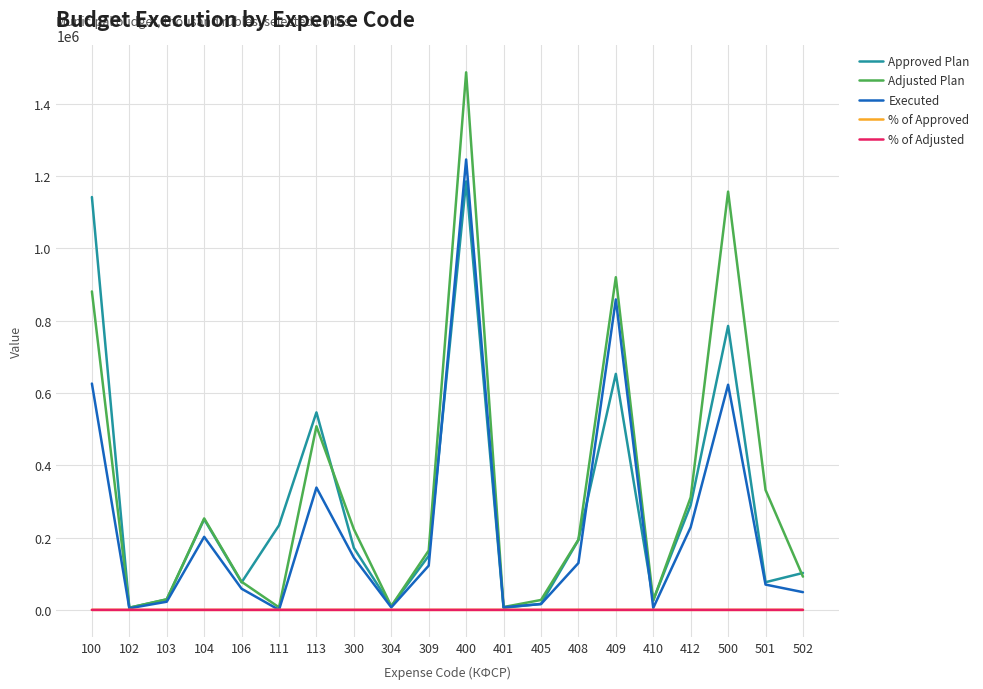

Where does the Adjusted Plan series first go above 194301?

100